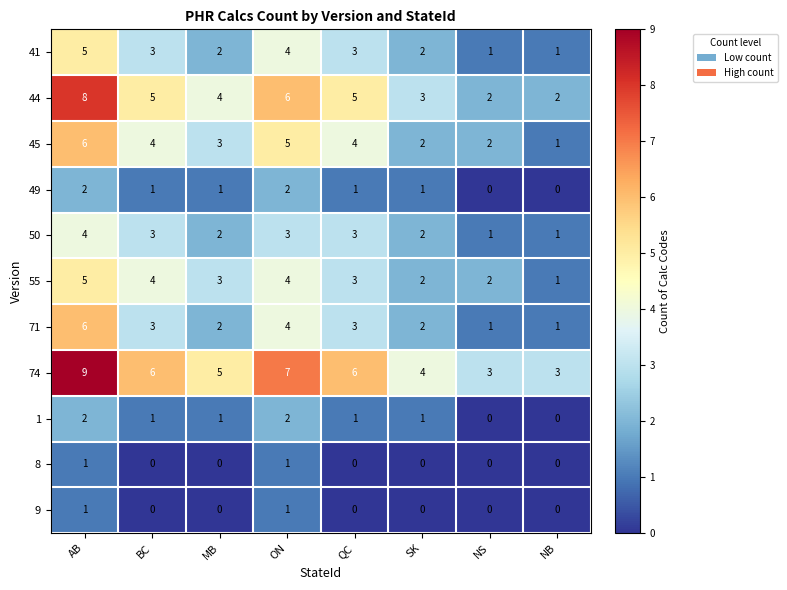

What is the sum of all 55 values?

24